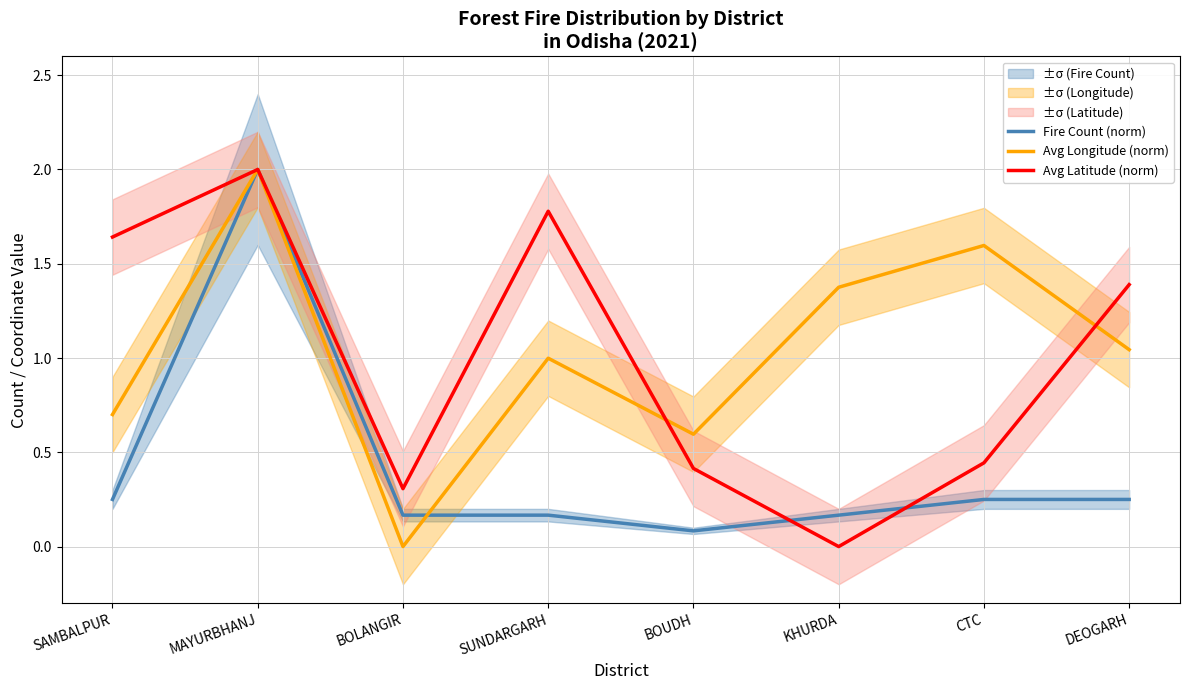

How many times do Fire Count (norm) and Avg Longitude (norm) cross each other?

1